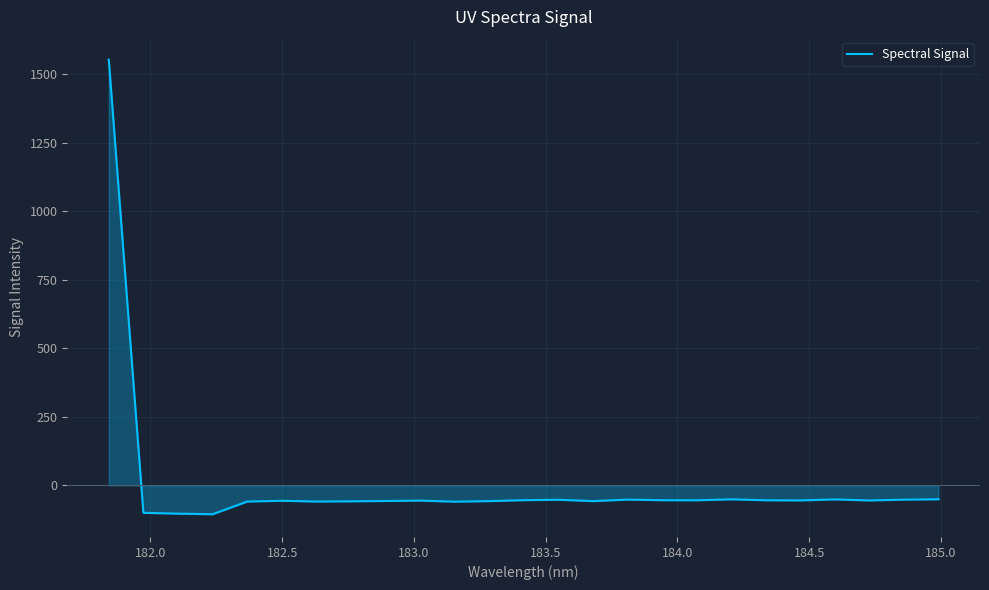

What is the greatest value displayed?

1554.0